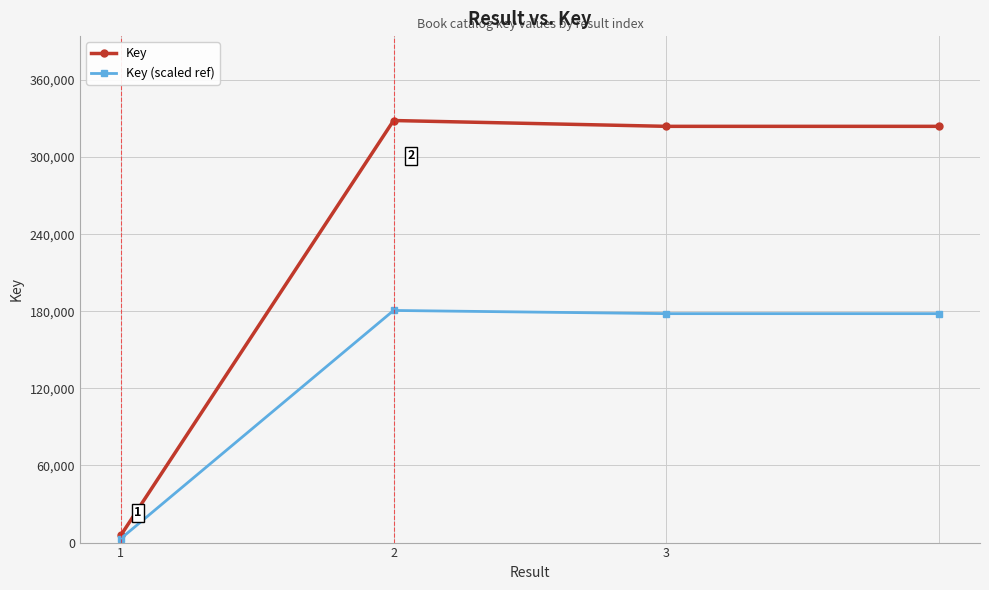

List the series in order of their overall mean, lowest first.

Key (scaled ref), Key